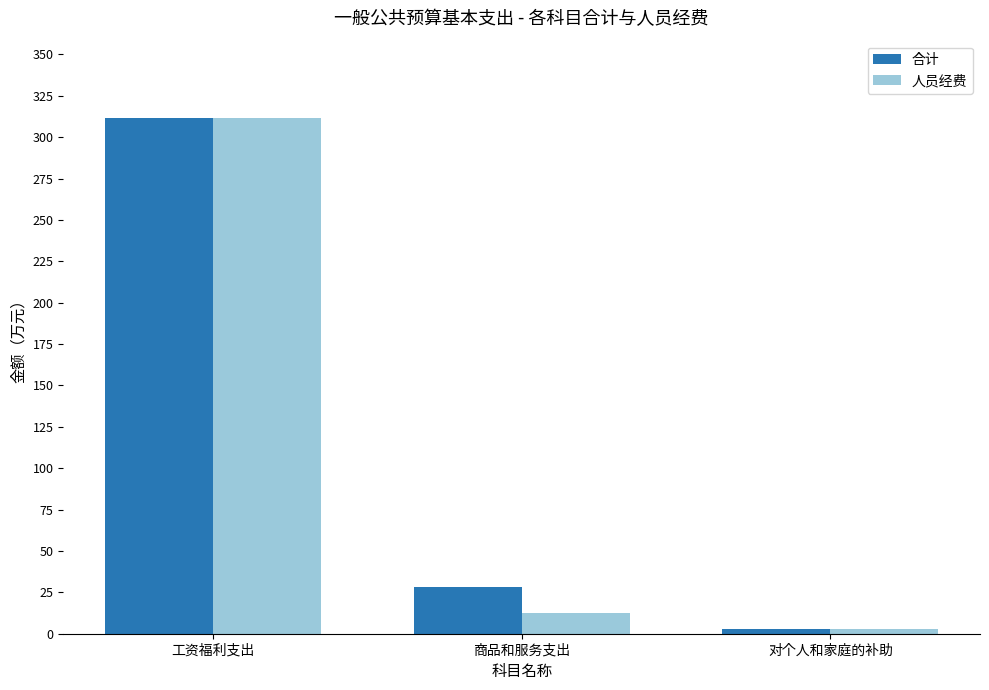

The 人员经费 series shows 311.6 at 工资福利支出. True or false?

True